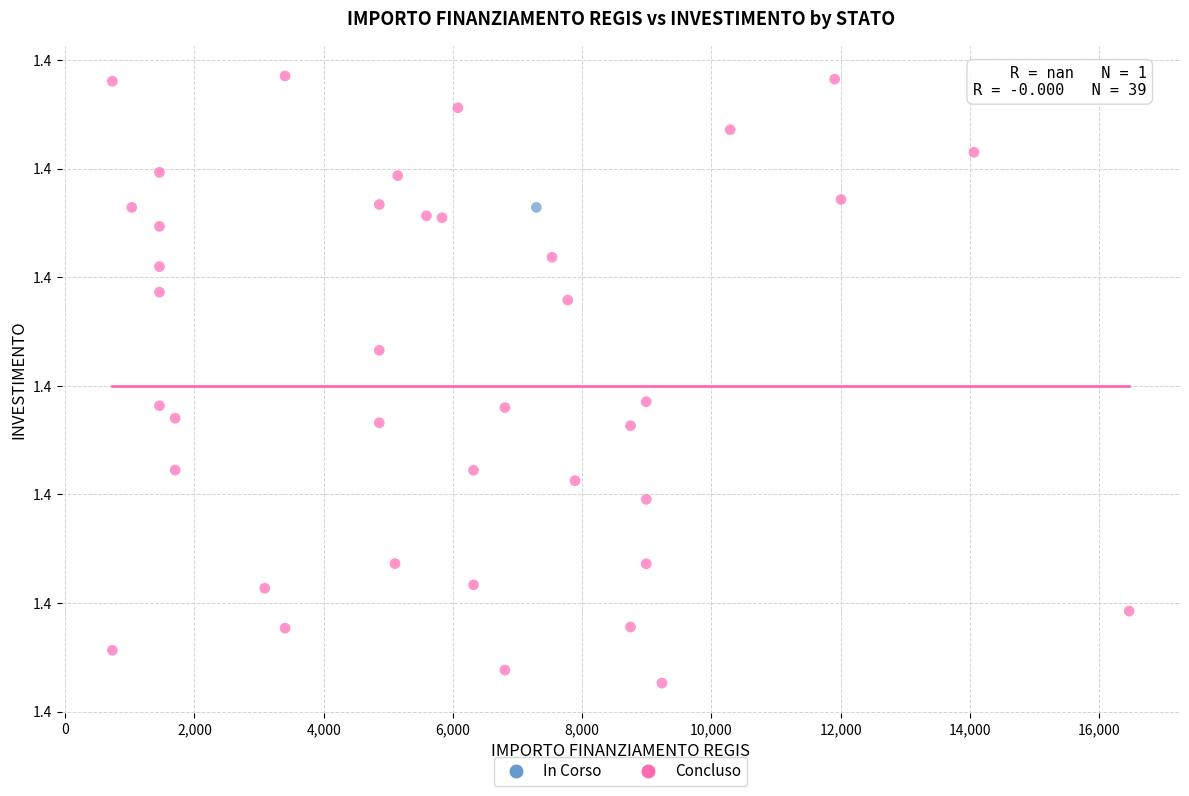

What are all the series names shown in the legend?

In Corso, Concluso